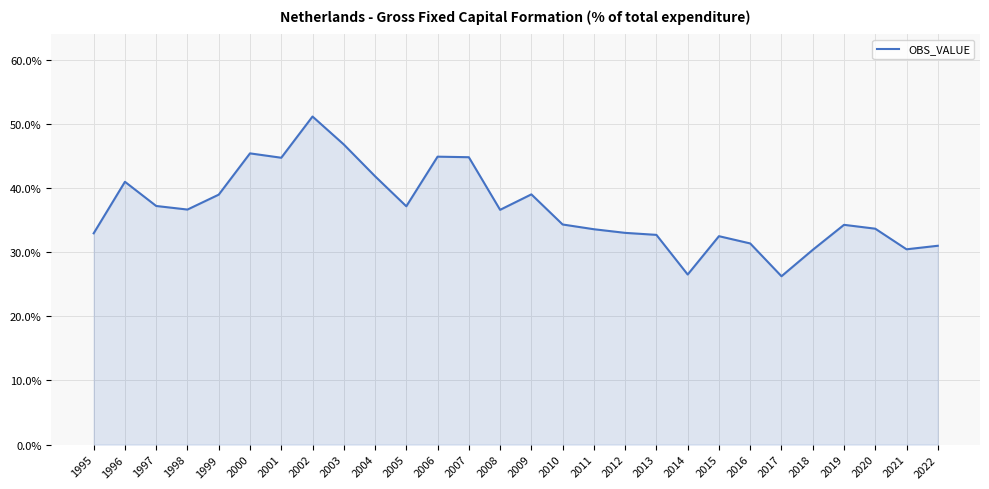

How many interior local valleys (lower than both neighbors) does the data have?

7